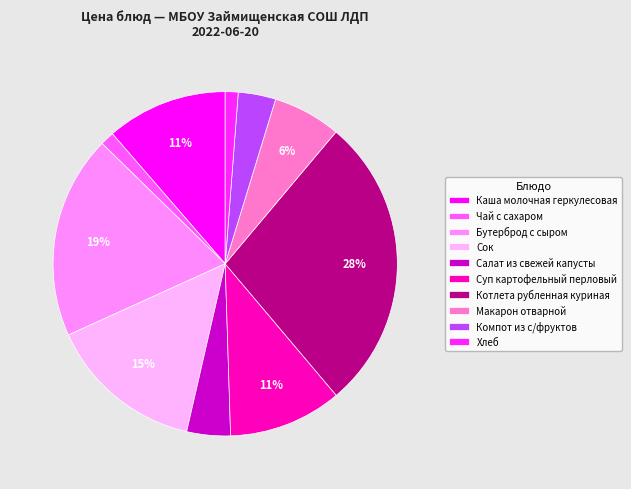

How many segments does this pie chart have?

10